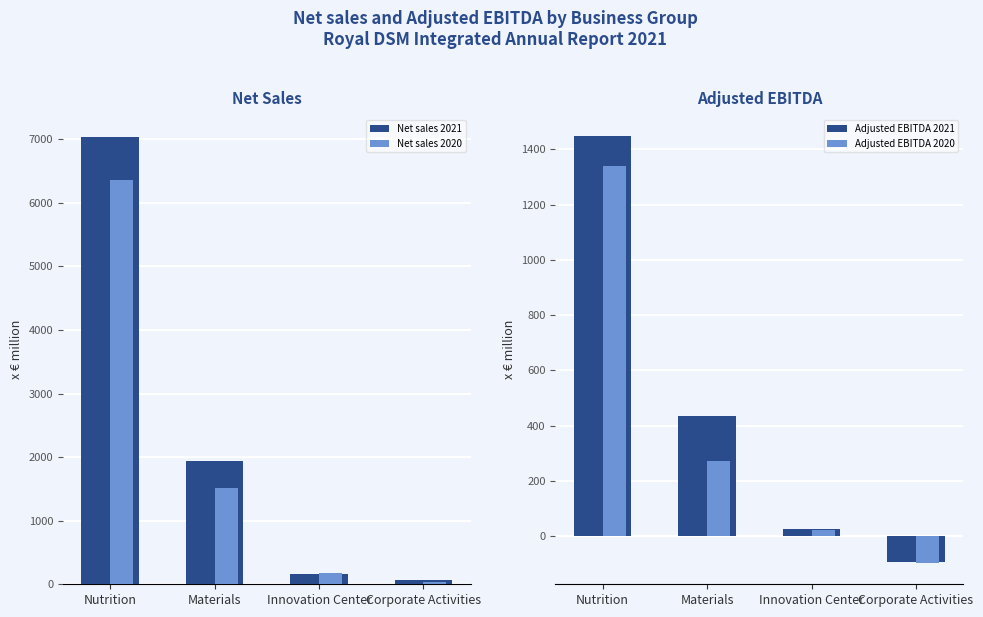

List the series in order of their peak value, lowest first.

Adjusted EBITDA 2020, Adjusted EBITDA 2021, Net sales 2020, Net sales 2021